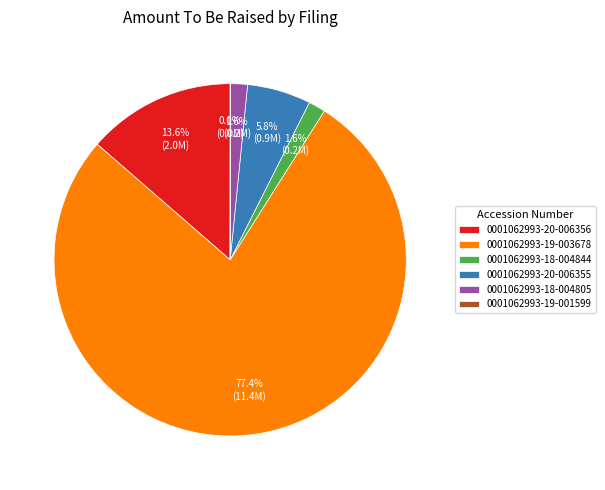

What is the largest slice in the pie chart?

0001062993-19-003678